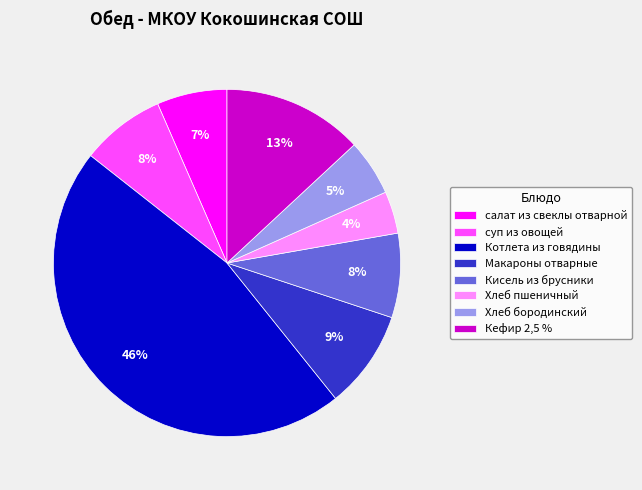

To the nearest percent, what is the difference between the суп из овощей and Кефир 2,5 % slice percentages?

5%